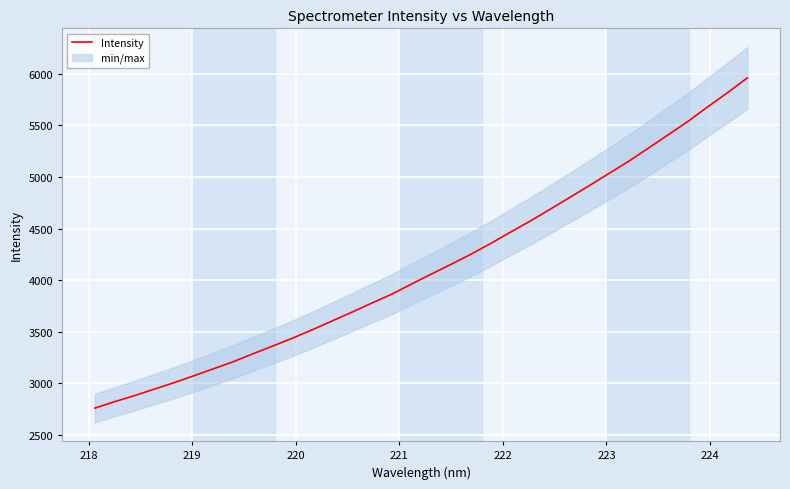

Reading left to right, what are all the values shown in this chart?

2761.0	2823.7	2881.7	2944.9	3007.2	3074.0	3142.4	3211.0	3288.1	3363.0	3439.4	3520.8	3606.0	3691.0	3778.4	3863.6	3962.0	4058.6	4153.0	4250.4	4354.4	4464.0	4571.5	4684.8	4800.0	4915.8	5034.1	5152.3	5280.0	5408.7	5538.0	5679.2	5816.0	5958.8